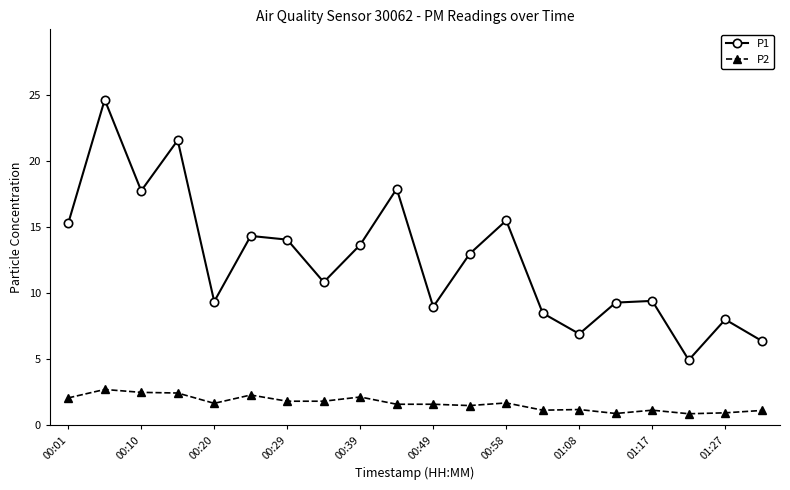

Which series has the largest total across all categories?

P1